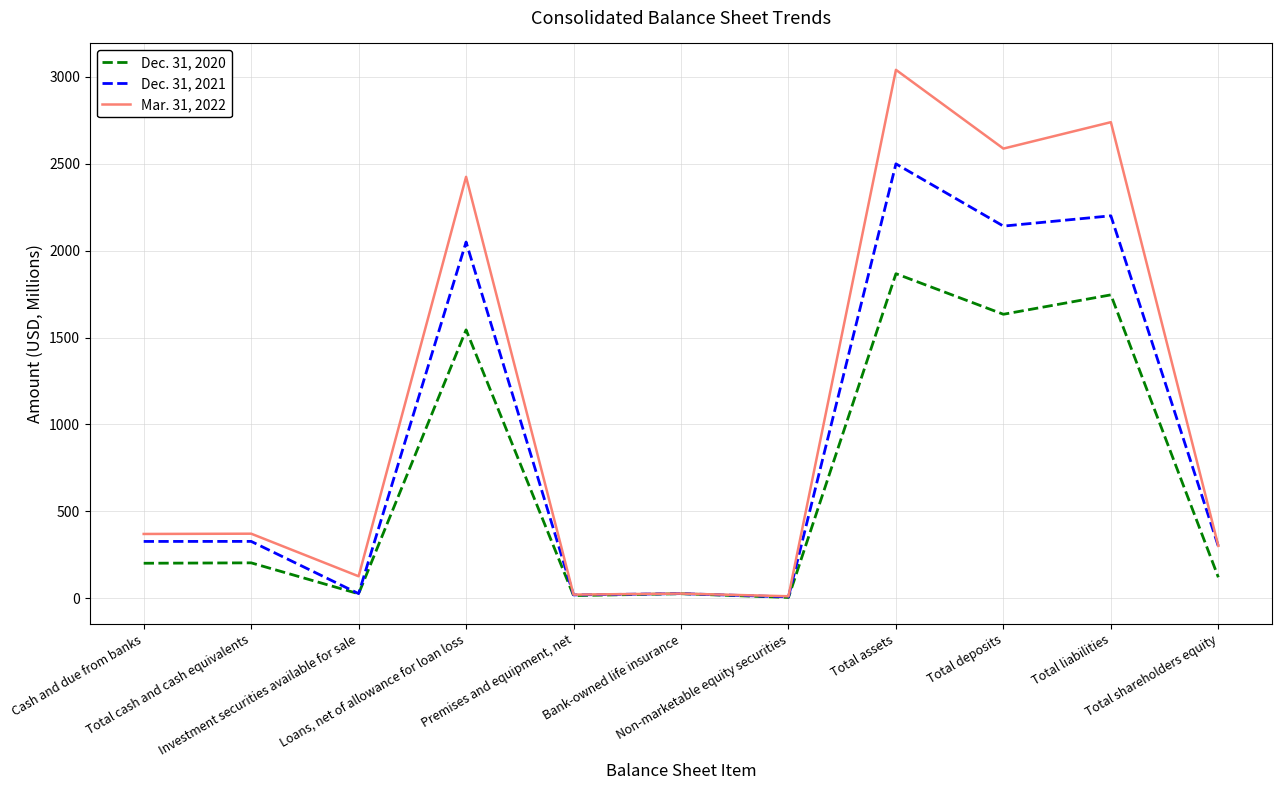

What is the average value of the Mar. 31, 2022 series?

1092.6